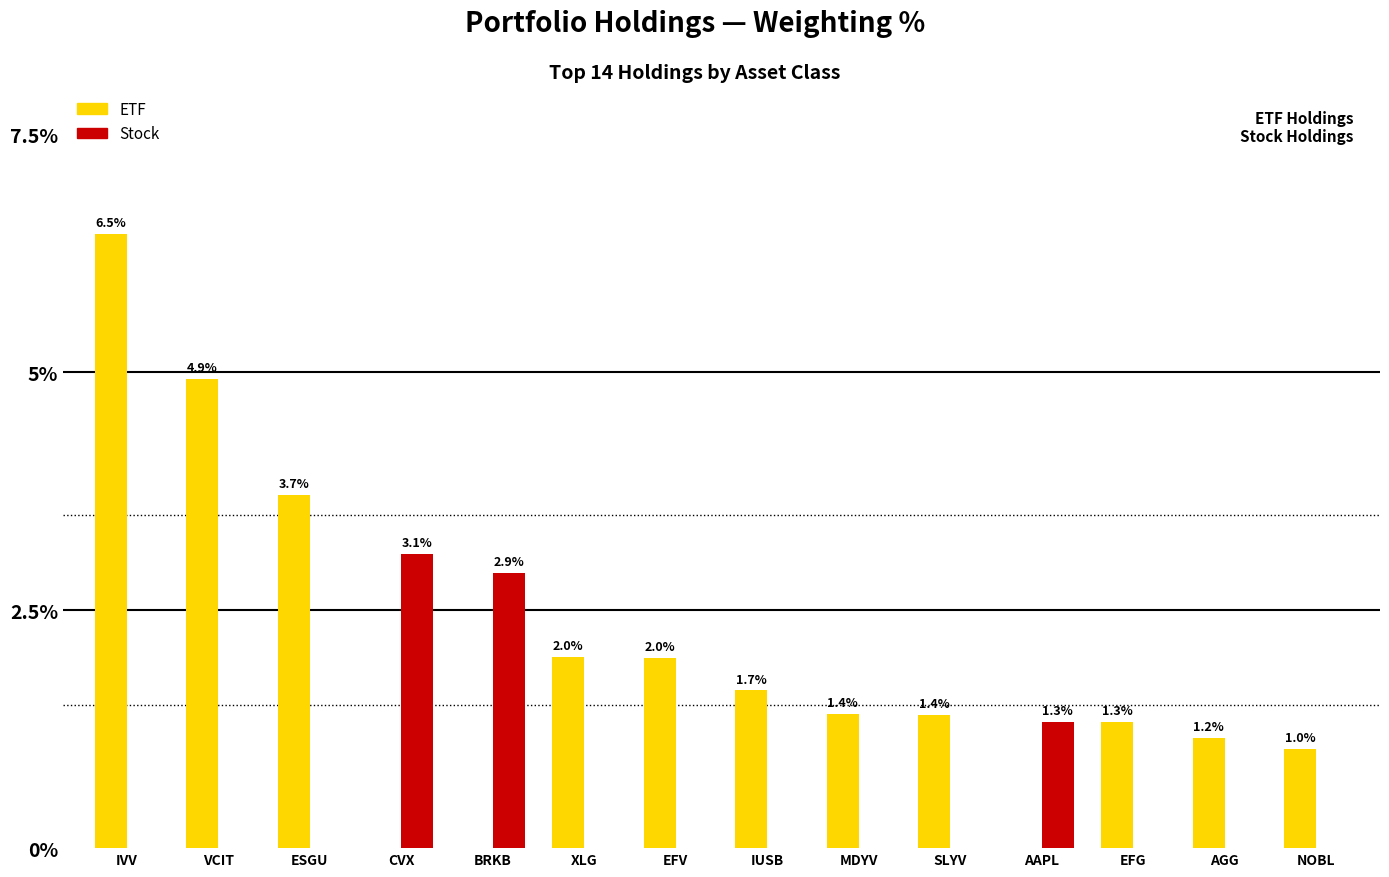

Is the value of ETF at IUSB greater than the value of Stock at NOBL?

Yes